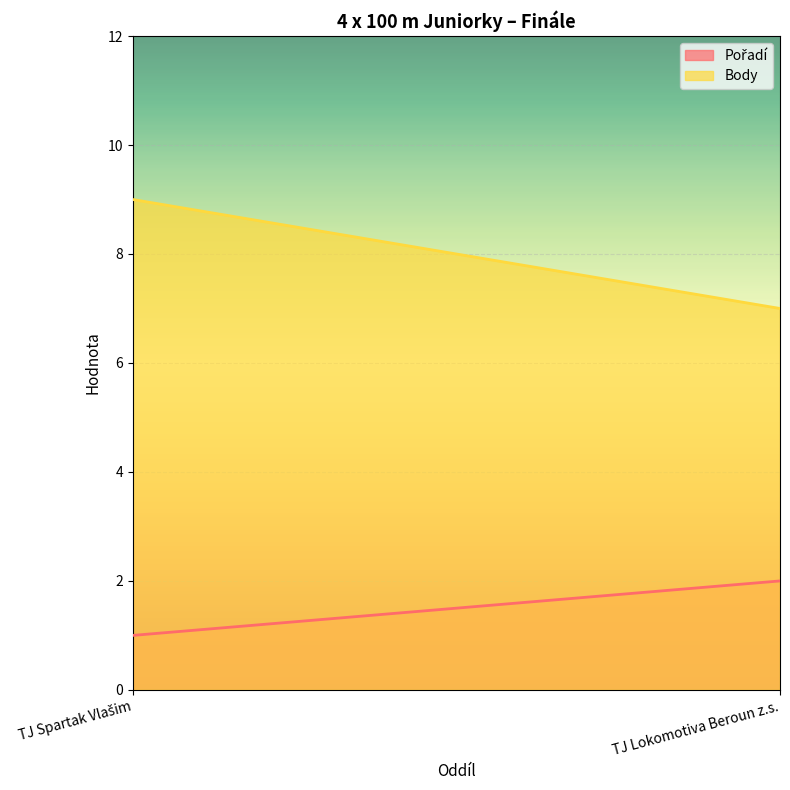

What is the average value of the Body series?

8